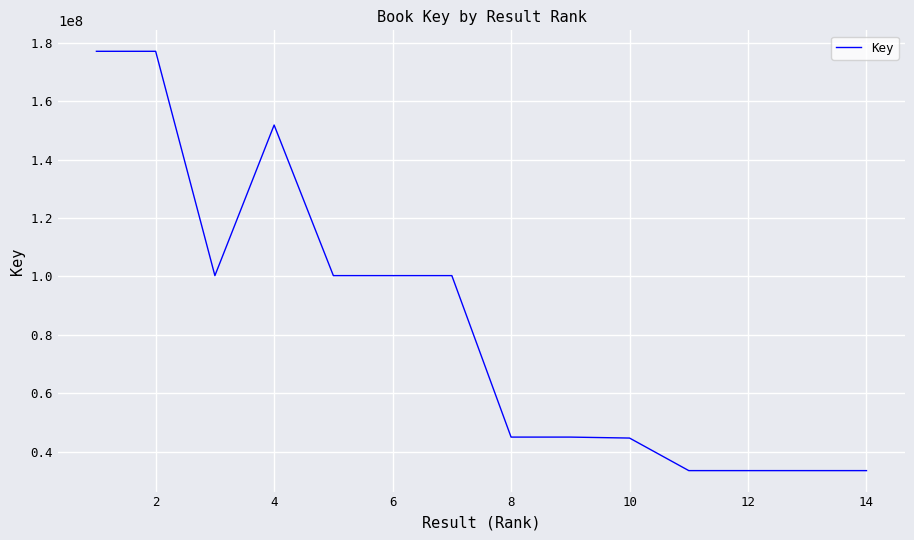

What is the smallest value displayed?

33487773